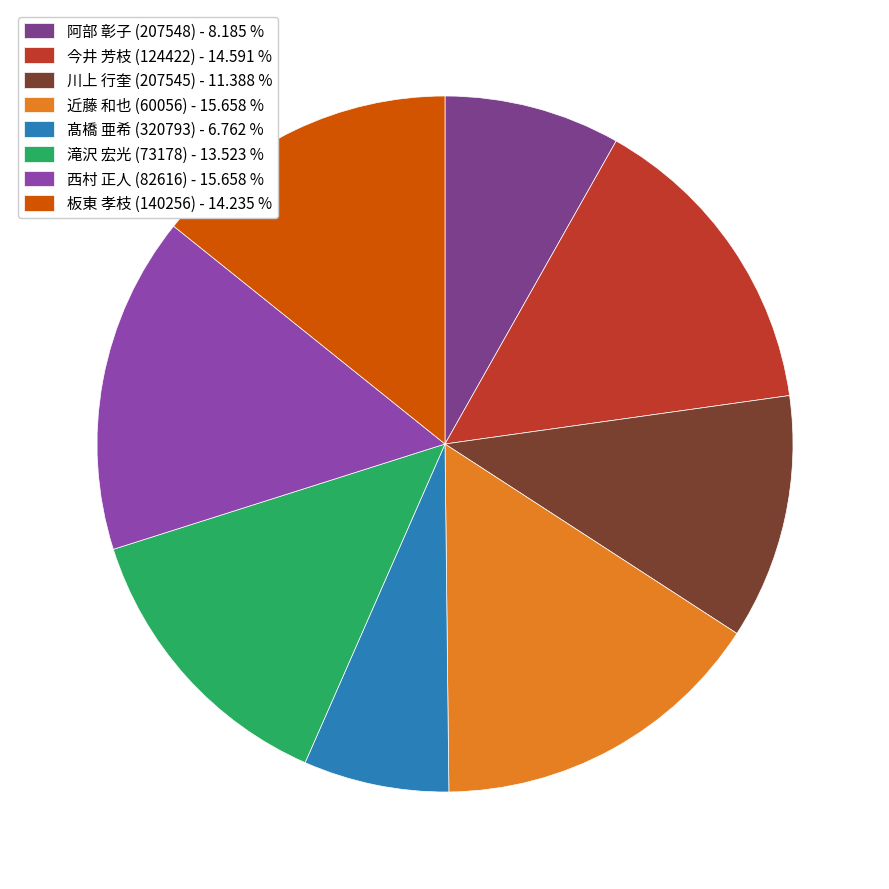

What portion of the pie excludes 西村 正人 (82616)?

84.3%